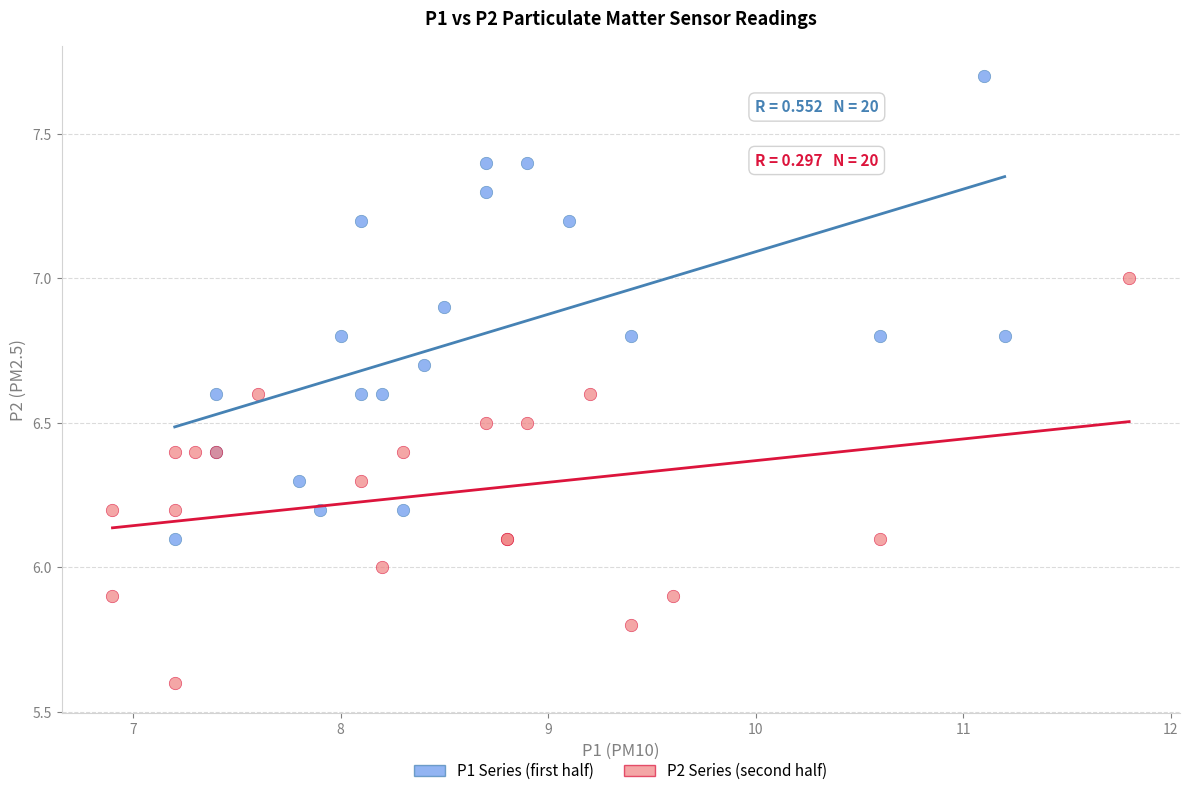

Which series contains the highest Y value?

P1 Series (first half)